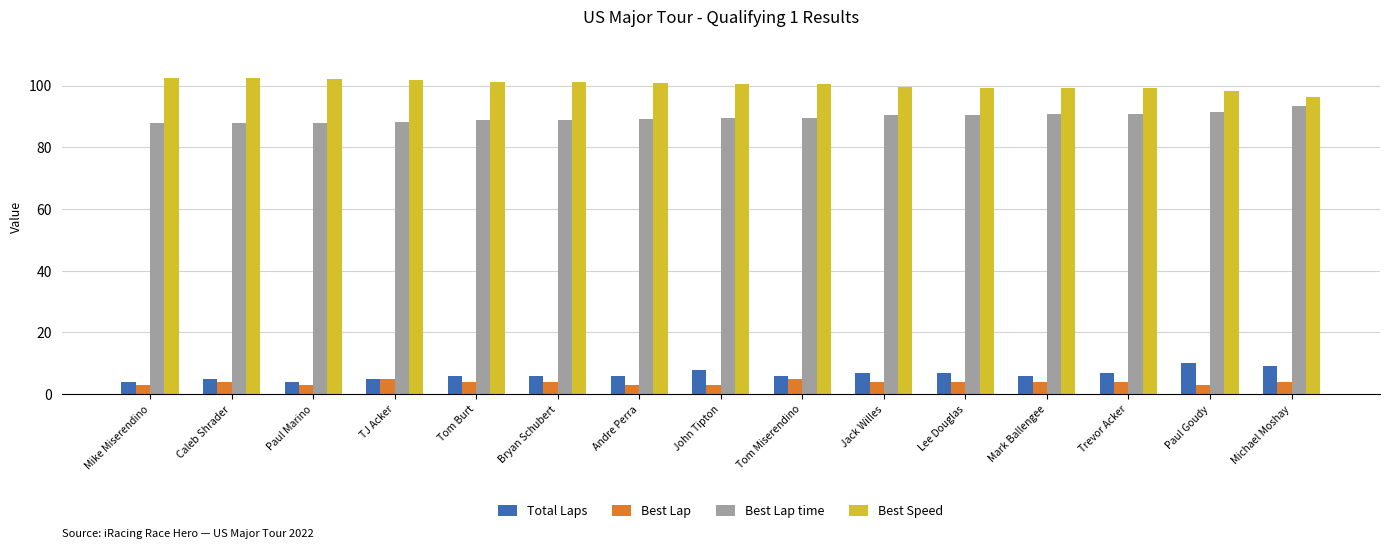

Count the Total Laps values in the range 5 to 7.

10